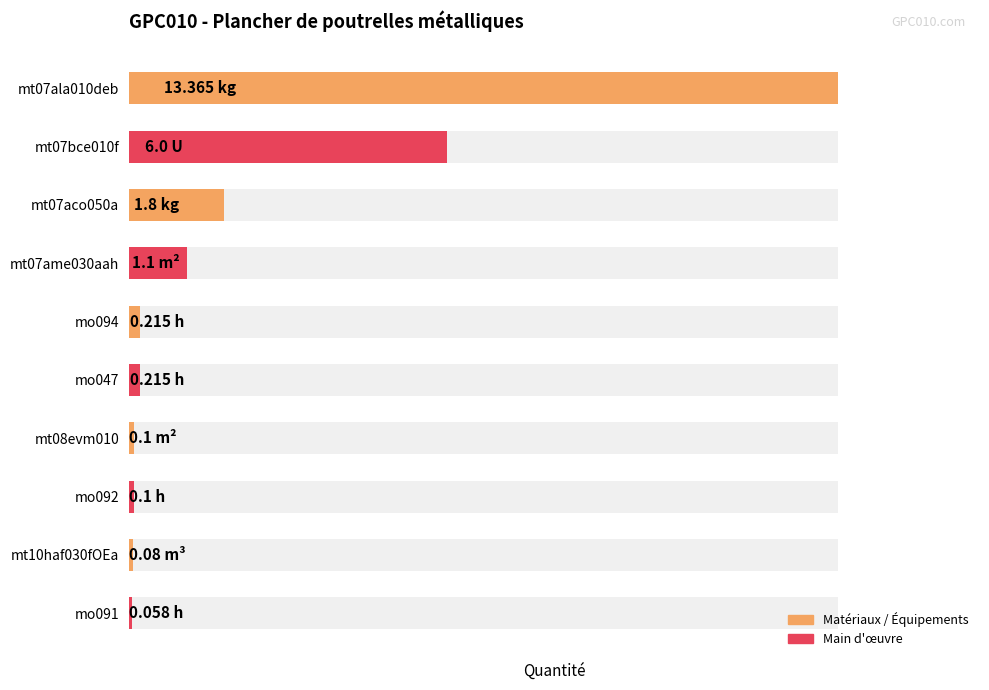

What is the average value?

2.3